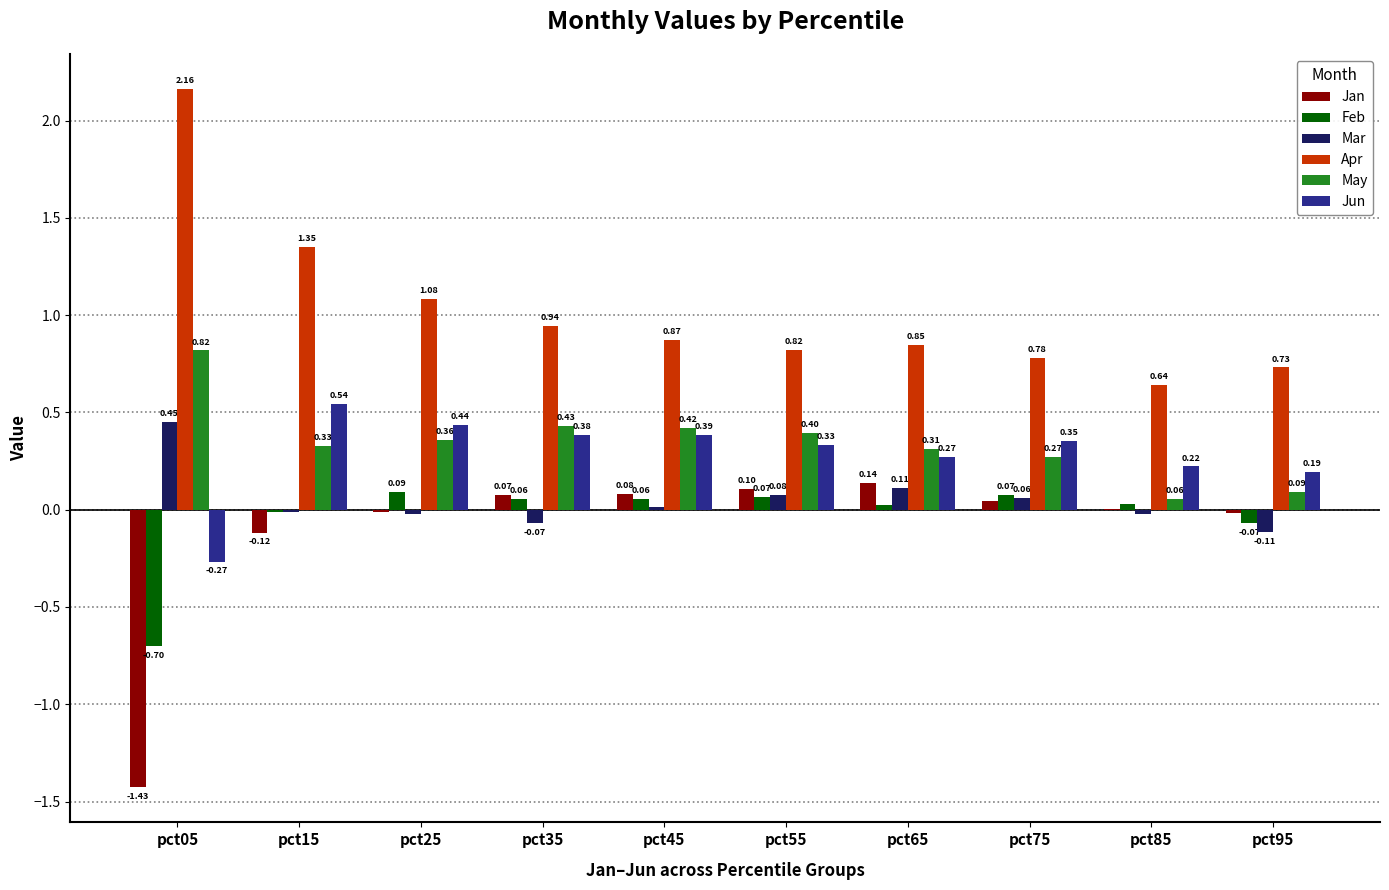

At which category is the sum across all series the highest?

pct15